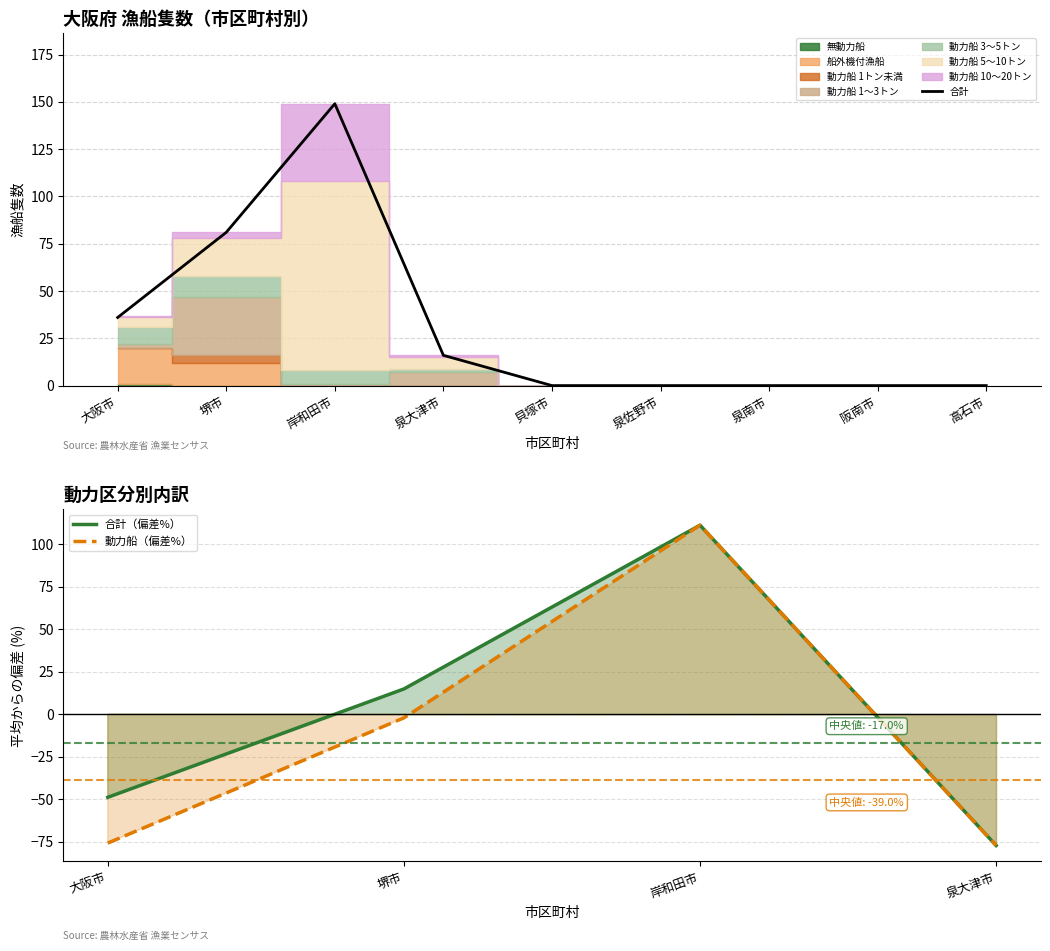

Is it true that 動力漁船隻数_計 equals 73 at 貝塚市?

False